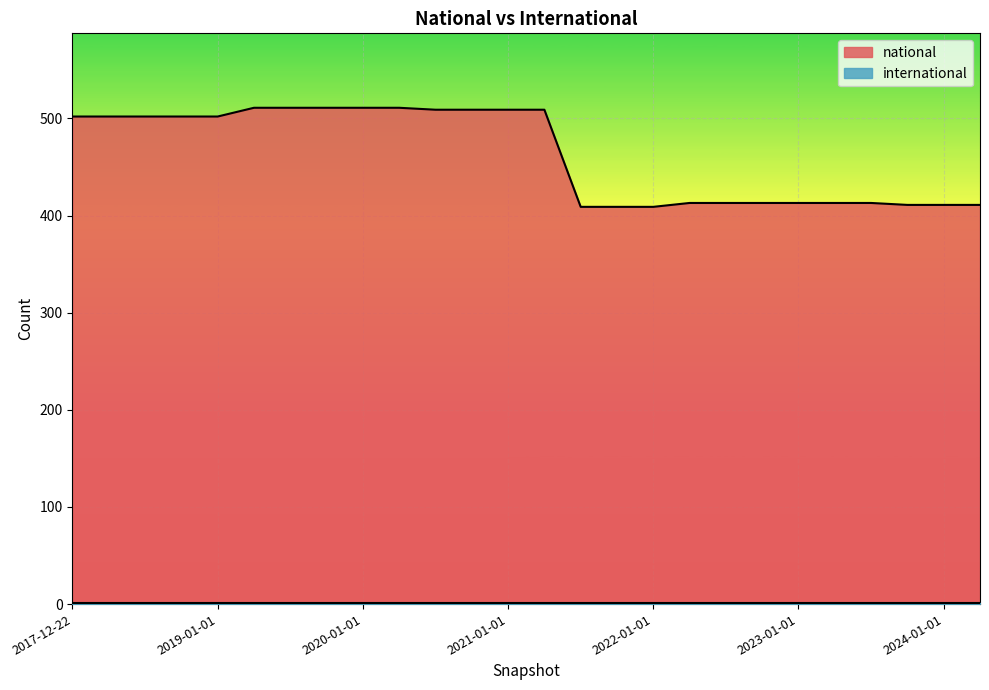

At which label does the data first exceed 502?

2019-04-06